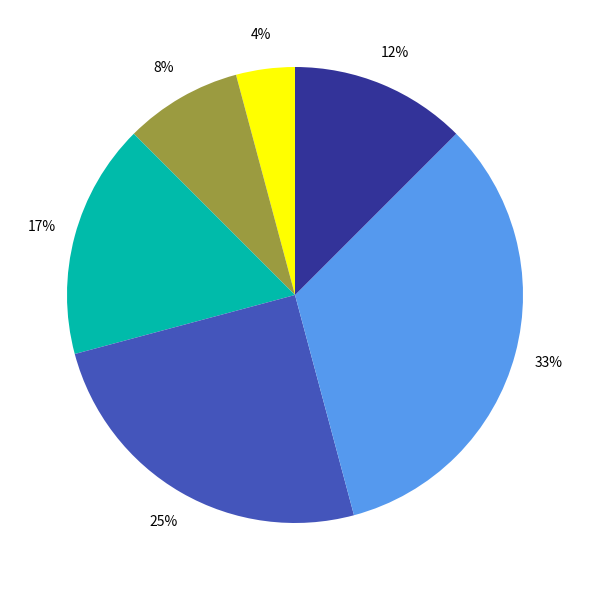

Is there a majority slice in this chart?

No